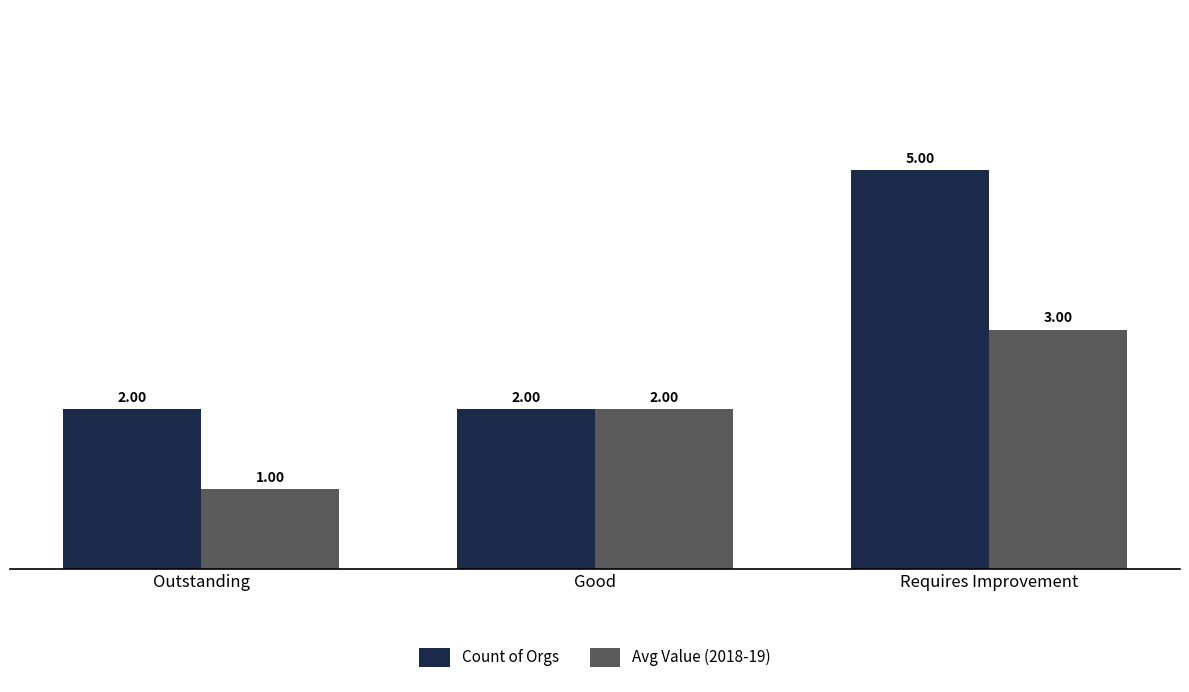

The Count of Orgs series shows 3 at Outstanding. True or false?

False